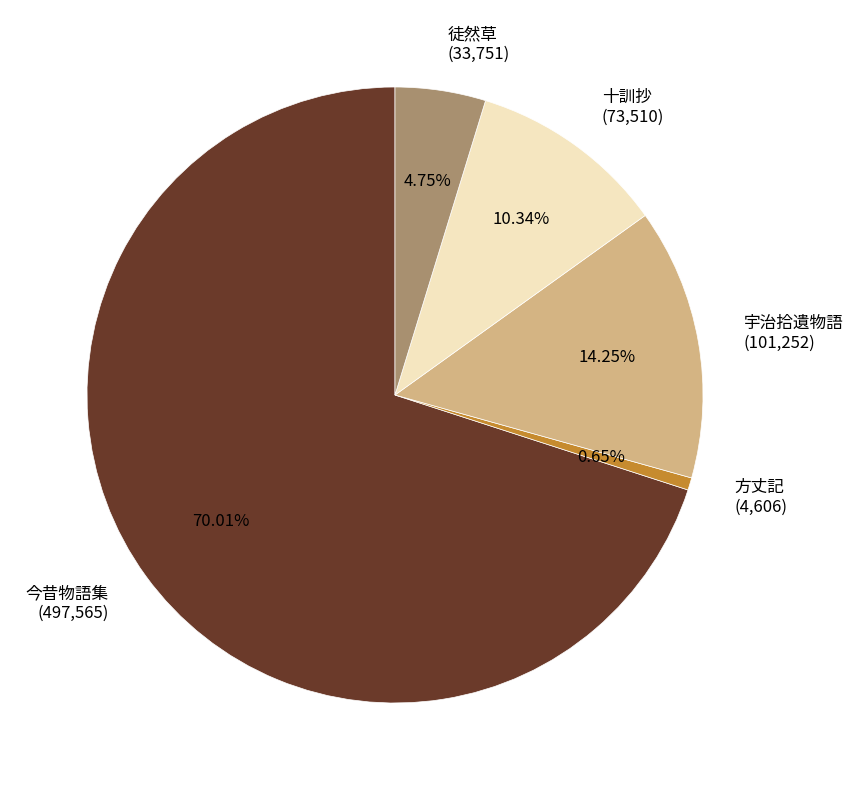

To the nearest percent, what is the difference between the 今昔物語集 and 方丈記 slice percentages?

69%